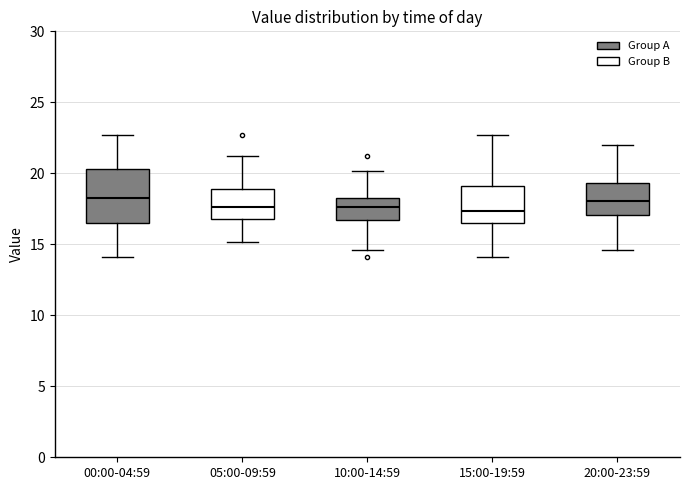

Reading left to right, read every box against the y-axis: the position of its median line, the range the box covers, and the ends of its whiskers. The values are not printed on the chart, so give them approximately, as read against the axis.

00:00-04:59: median 18.5, box 16.5 to 20.5, whiskers 14.0 to 22.5
05:00-09:59: median 17.5, box 17.0 to 19.0, whiskers 15.0 to 21.0
10:00-14:59: median 17.5, box 16.5 to 18.5, whiskers 14.5 to 20.0
15:00-19:59: median 17.5, box 16.5 to 19.0, whiskers 14.0 to 22.5
20:00-23:59: median 18.0, box 17.0 to 19.5, whiskers 14.5 to 22.0